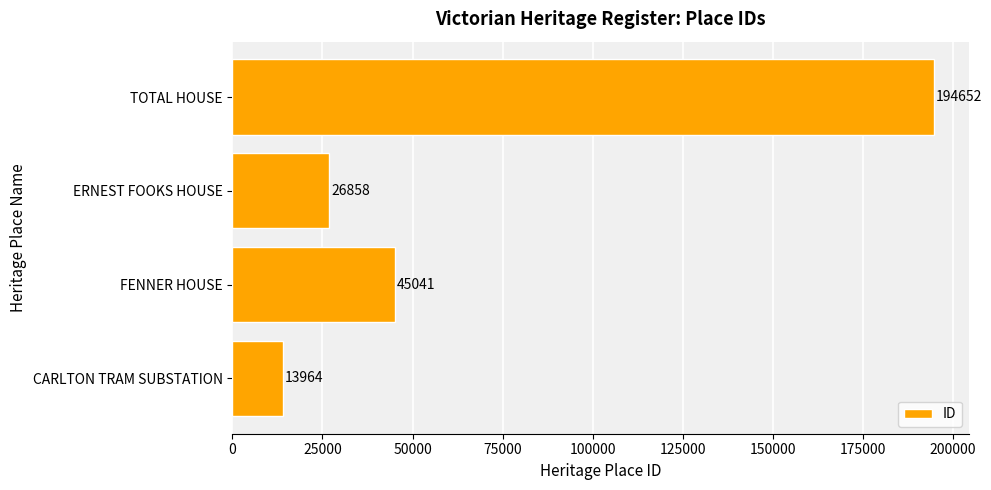

What is the greatest value displayed?

194652